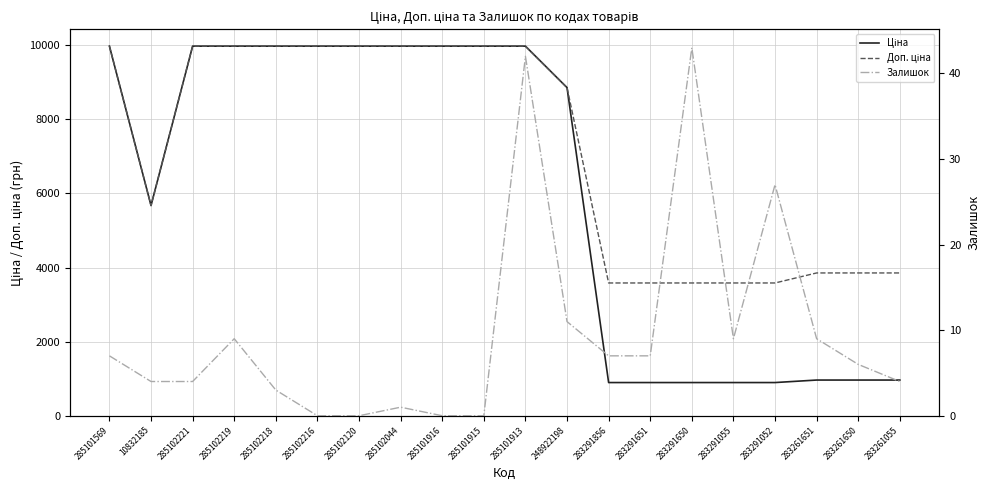

What is the maximum value shown in the chart?

9975.0